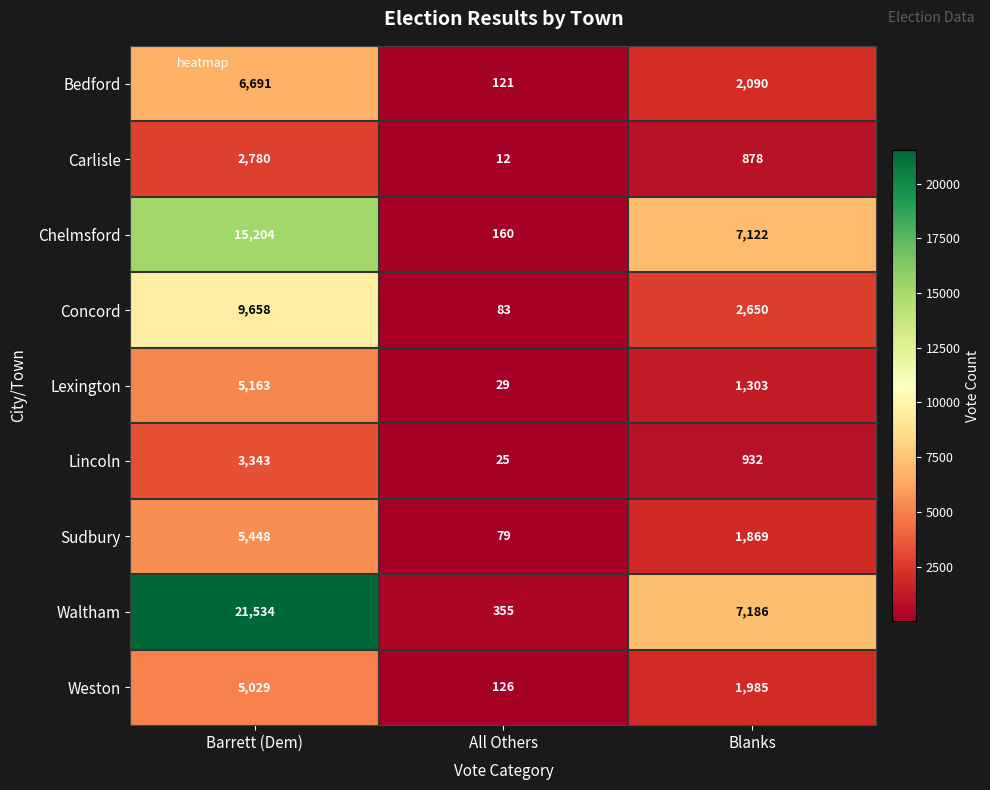

Which series changed the most between Barrett (Dem) and All Others?

Waltham